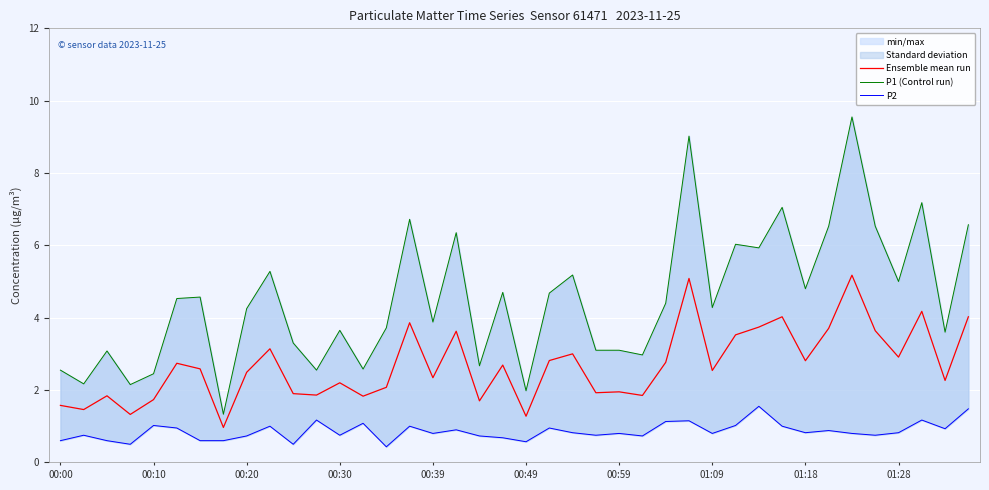

Is the value of P2 at 17 greater than the value of P1 (Control run) at 00:59?

No